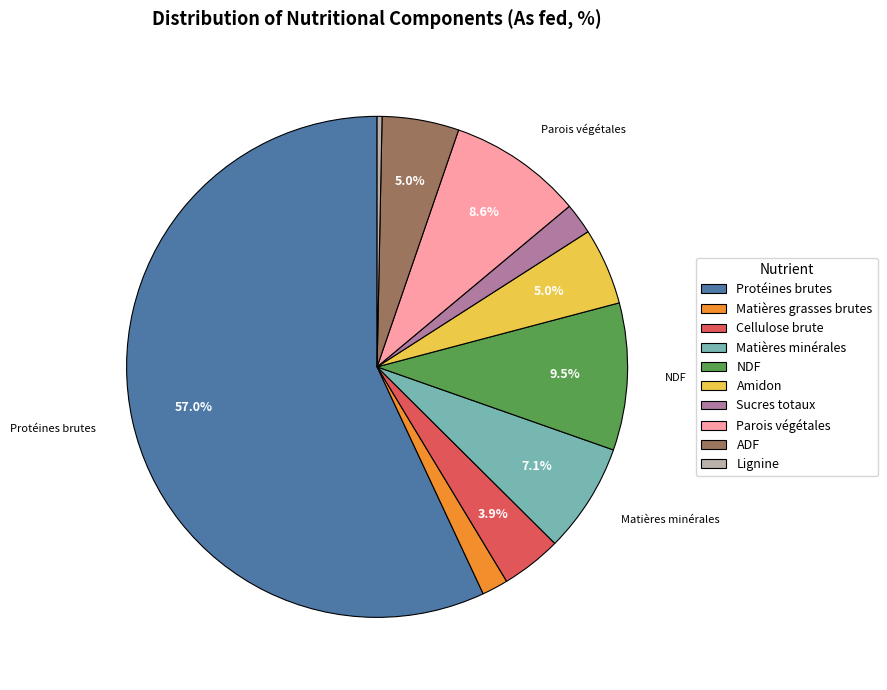

Is Protéines brutes the majority of the pie?

Yes